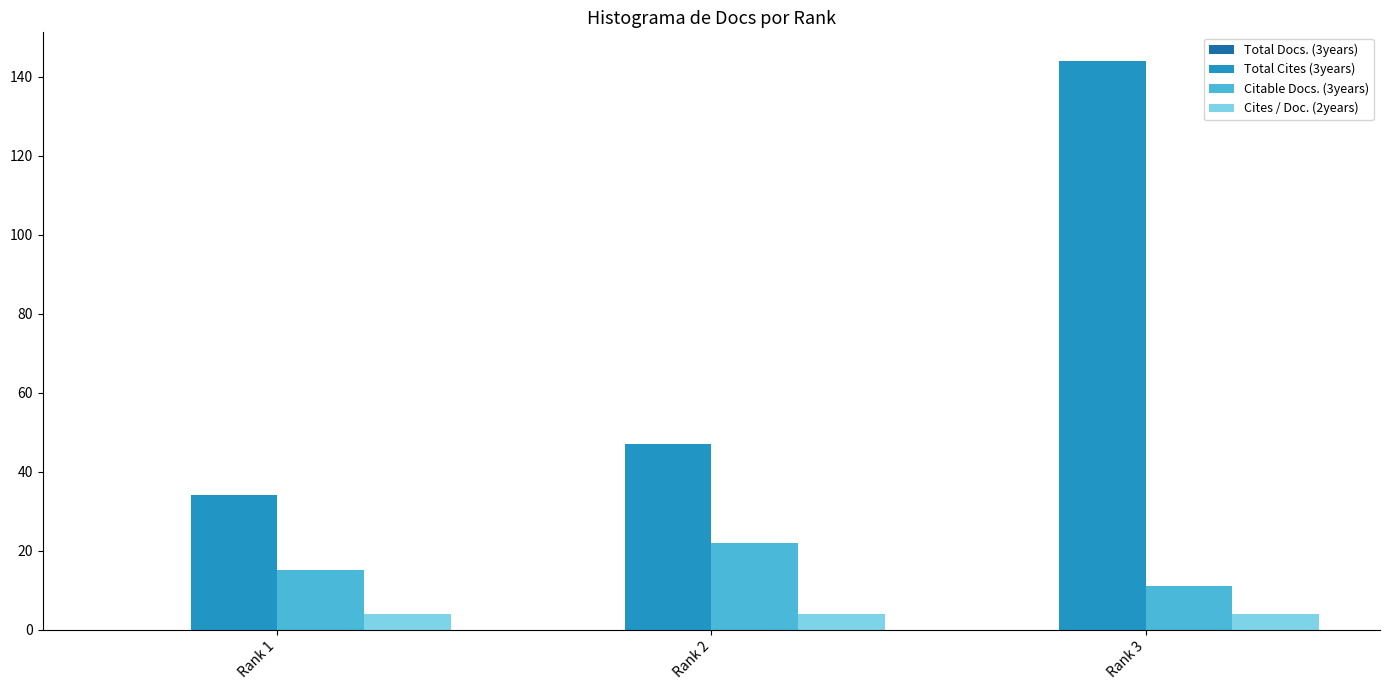

What is the total value across all series at Rank 3?

159